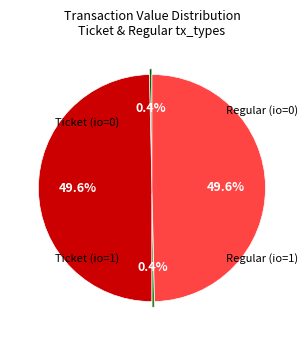

Is there any slice that represents more than half of the pie?

No